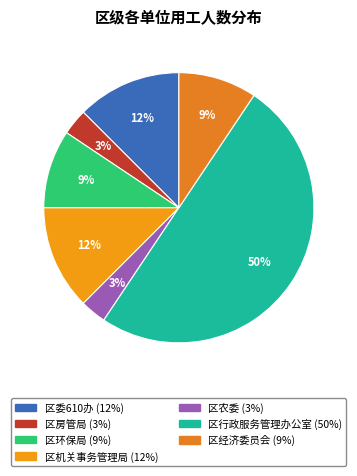

To the nearest percent, what is the combined percentage of 区农委 and 区房管局?

6%